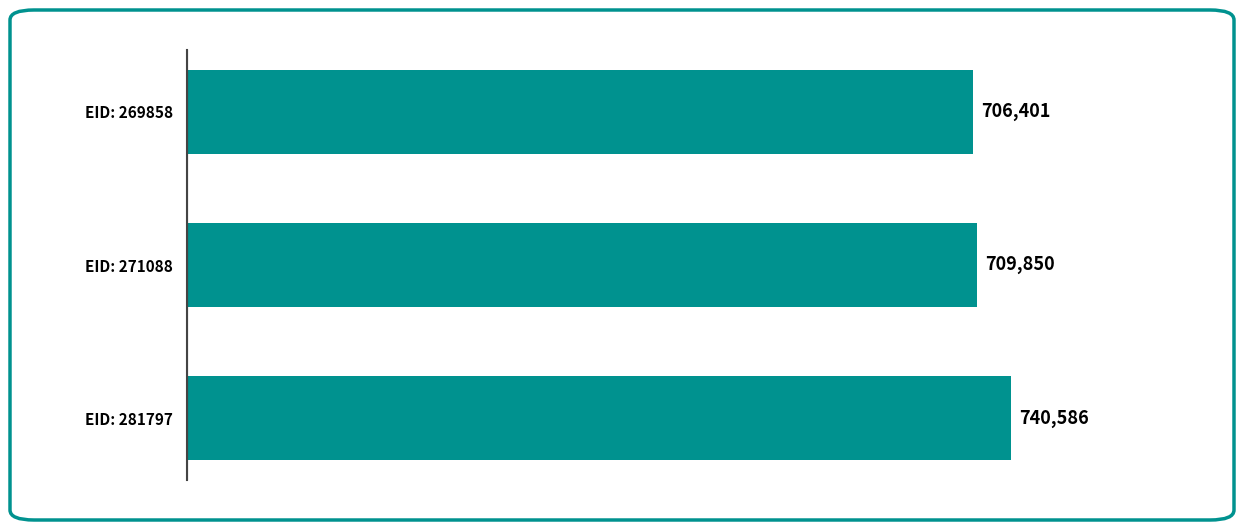

At which label is the value closest to 723493?

EID: 271088